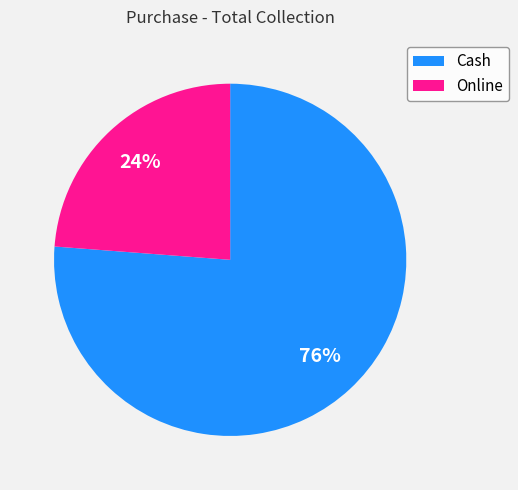

Between Online and Cash, which is larger?

Cash